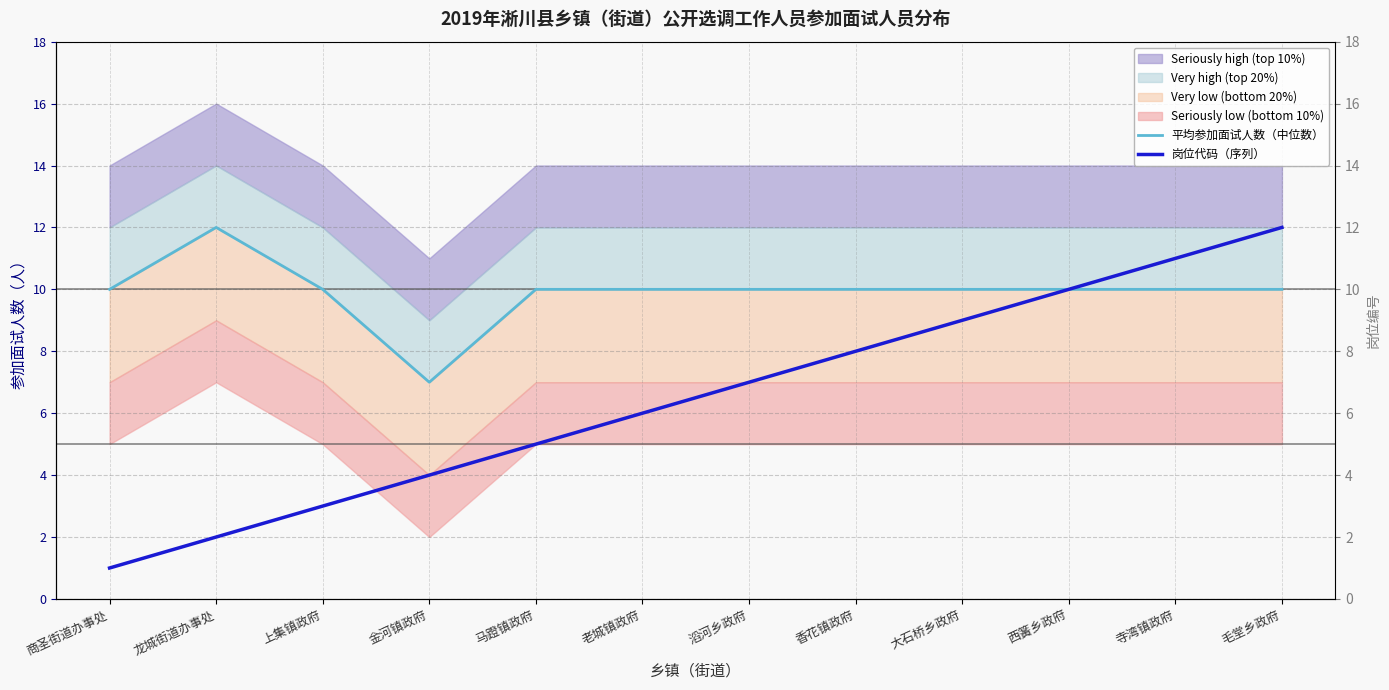

At which label is 平均参加面试人数（中位数） closest to 9?

商圣街道办事处